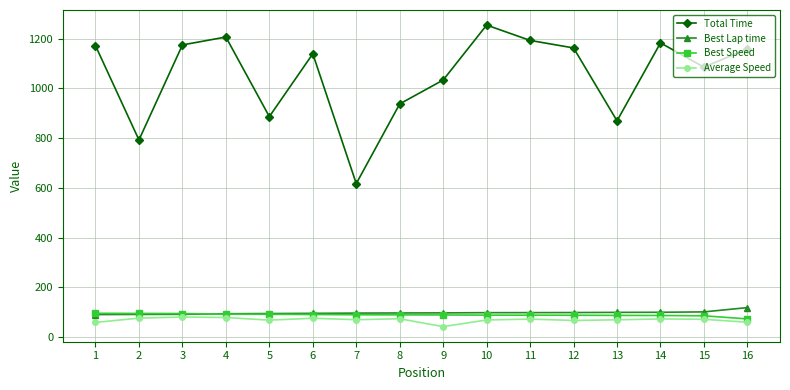

What is the sum of all Best Lap time values?

1553.8